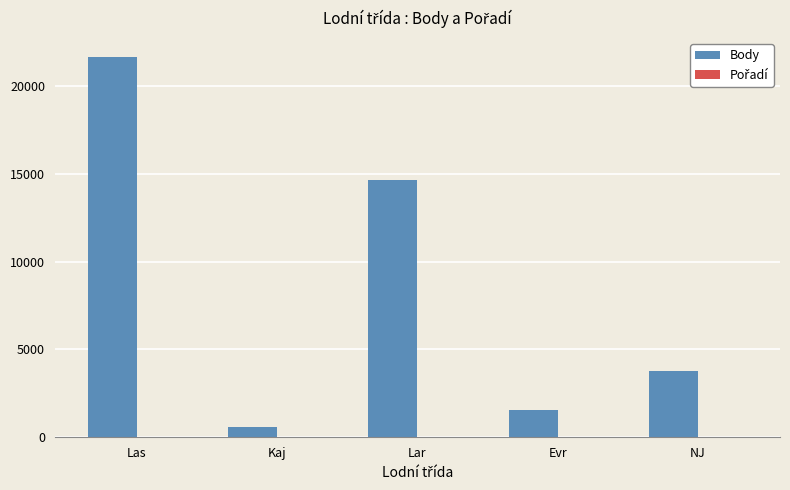

At which label is Body closest to 11117?

Lar